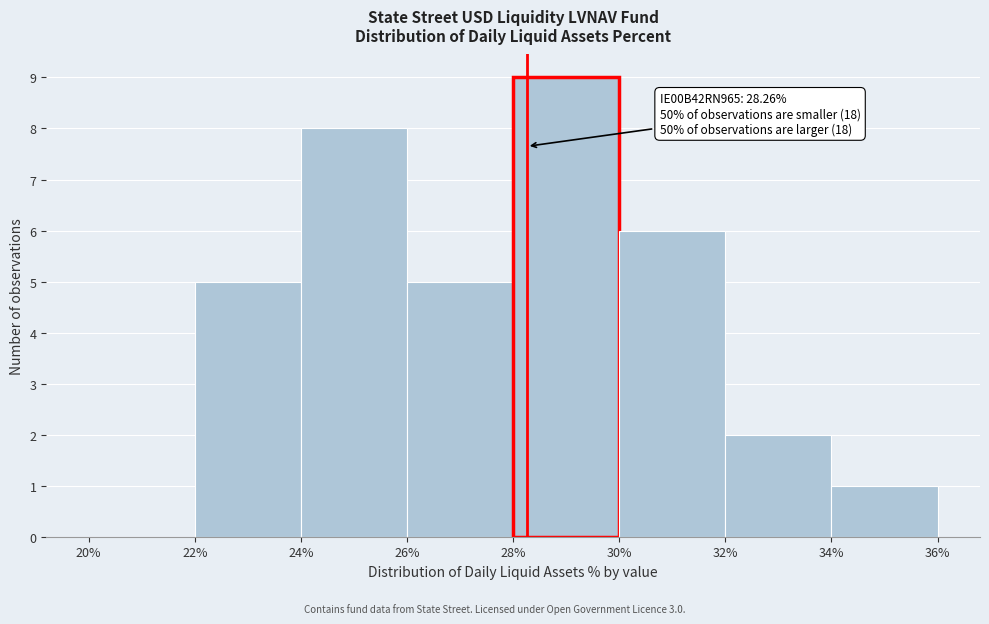

Which range on the x-axis has the tallest bar?

28% to 30%